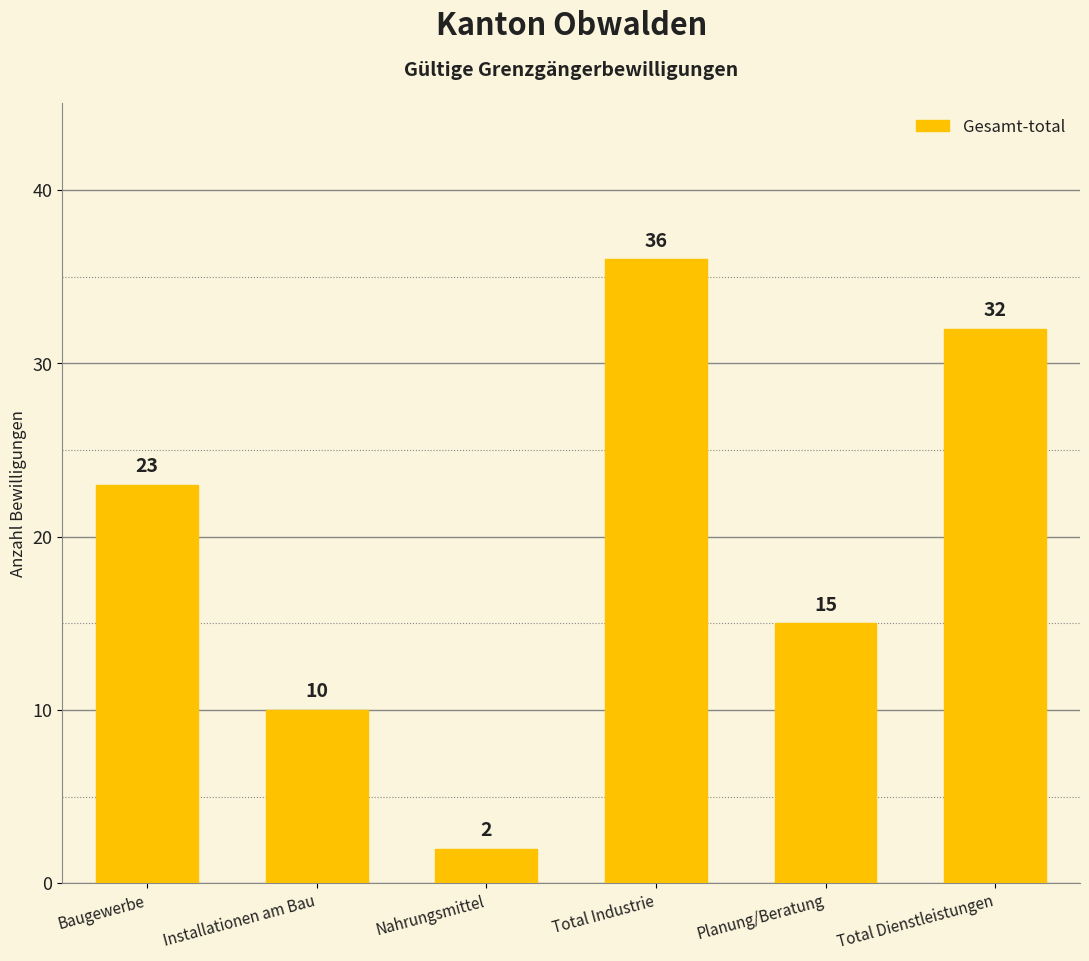

The value at Baugewerbe is 23. True or false?

True